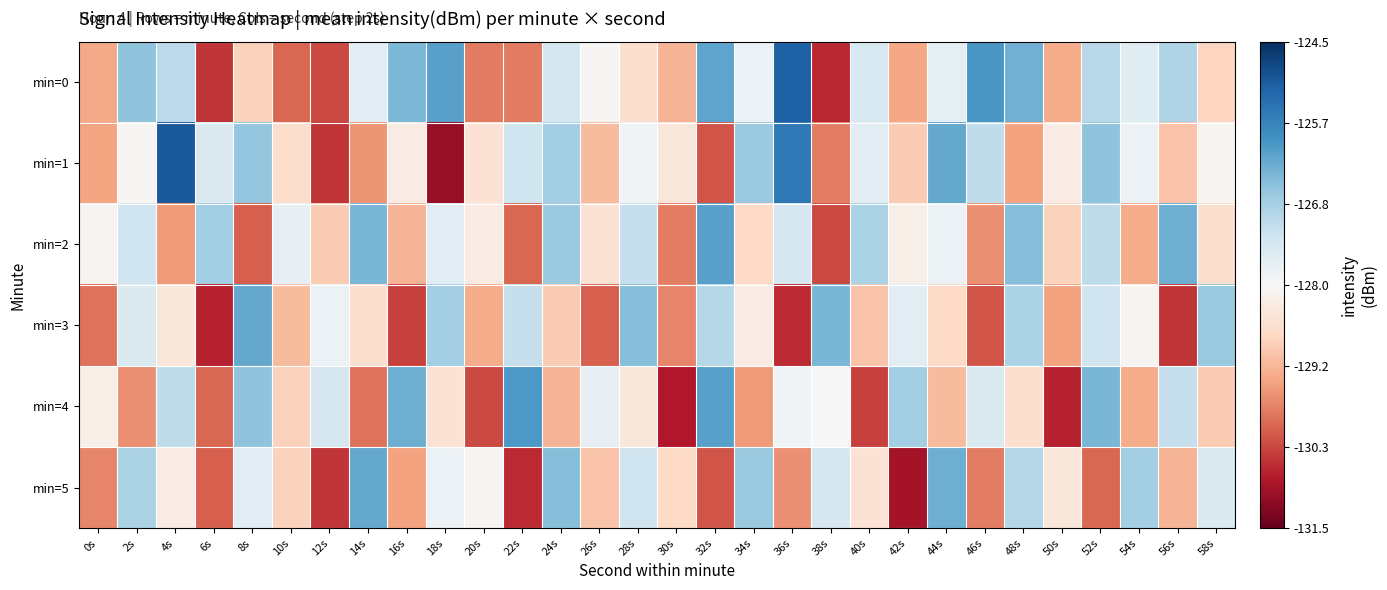

Reading left to right, transcribe all the data shown in this chart.

min=0: 0s=-129.3	2s=-126.6	4s=-127.1	6s=-130.5	8s=-128.8	10s=-130.0	12s=-130.3	14s=-127.6	16s=-126.4	18s=-126.1	20s=-129.8	22s=-129.8	24s=-127.4	26s=-128.0	28s=-128.6	30s=-129.2	32s=-126.2	34s=-127.8	36s=-125.2	38s=-130.6	40s=-127.5	42s=-129.4	44s=-127.7	46s=-126.0	48s=-126.3	50s=-129.3	52s=-127.0	54s=-127.6	56s=-126.9	58s=-128.7
min=1: 0s=-129.4	2s=-128.1	4s=-125.1	6s=-127.5	8s=-126.6	10s=-128.6	12s=-130.5	14s=-129.6	16s=-128.3	18s=-131.1	20s=-128.5	22s=-127.3	24s=-126.8	26s=-129.1	28s=-127.9	30s=-128.4	32s=-130.2	34s=-126.7	36s=-125.5	38s=-129.8	40s=-127.6	42s=-128.9	44s=-126.2	46s=-127.1	48s=-129.4	50s=-128.3	52s=-126.6	54s=-127.8	56s=-129.0	58s=-128.1
min=2: 0s=-128.1	2s=-127.3	4s=-129.5	6s=-126.8	8s=-130.1	10s=-127.7	12s=-128.9	14s=-126.4	16s=-129.2	18s=-127.6	20s=-128.3	22s=-130.0	24s=-126.7	26s=-128.5	28s=-127.2	30s=-129.8	32s=-126.1	34s=-128.7	36s=-127.4	38s=-130.3	40s=-126.9	42s=-128.2	44s=-127.8	46s=-129.6	48s=-126.5	50s=-128.8	52s=-127.1	54s=-129.3	56s=-126.3	58s=-128.6
min=3: 0s=-129.9	2s=-127.5	4s=-128.4	6s=-130.7	8s=-126.2	10s=-129.1	12s=-127.8	14s=-128.6	16s=-130.4	18s=-126.8	20s=-129.3	22s=-127.2	24s=-128.9	26s=-130.1	28s=-126.5	30s=-129.7	32s=-127.0	34s=-128.3	36s=-130.6	38s=-126.4	40s=-129.0	42s=-127.6	44s=-128.7	46s=-130.2	48s=-126.9	50s=-129.4	52s=-127.3	54s=-128.1	56s=-130.5	58s=-126.7
min=4: 0s=-128.2	2s=-129.6	4s=-127.1	6s=-130.0	8s=-126.6	10s=-128.8	12s=-127.4	14s=-129.9	16s=-126.3	18s=-128.5	20s=-130.3	22s=-126.0	24s=-129.2	26s=-127.7	28s=-128.4	30s=-130.8	32s=-126.1	34s=-129.5	36s=-127.9	38s=-128.0	40s=-130.4	42s=-126.8	44s=-129.1	46s=-127.5	48s=-128.6	50s=-130.7	52s=-126.4	54s=-129.3	56s=-127.2	58s=-128.9
min=5: 0s=-129.7	2s=-126.9	4s=-128.3	6s=-130.1	8s=-127.6	10s=-128.8	12s=-130.5	14s=-126.2	16s=-129.4	18s=-127.8	20s=-128.1	22s=-130.6	24s=-126.5	26s=-129.0	28s=-127.3	30s=-128.7	32s=-130.2	34s=-126.7	36s=-129.6	38s=-127.4	40s=-128.5	42s=-130.9	44s=-126.3	46s=-129.8	48s=-127.0	50s=-128.4	52s=-130.0	54s=-126.8	56s=-129.2	58s=-127.5